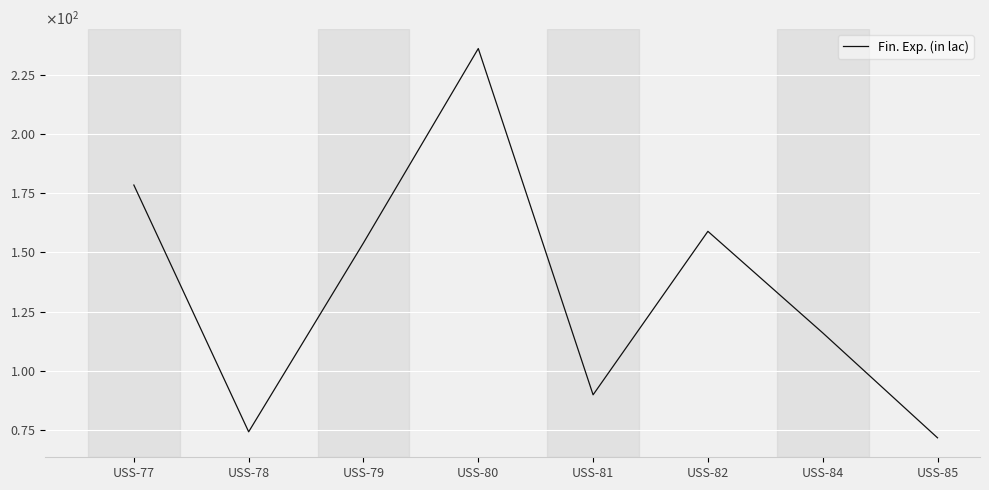

Rank the categories by value from highest to lowest.

USS-80, USS-77, USS-82, USS-79, USS-84, USS-81, USS-78, USS-85